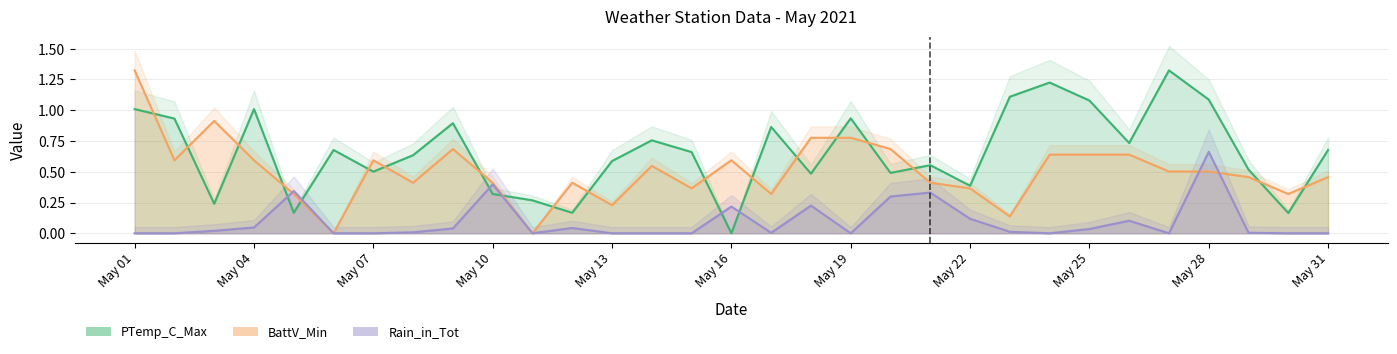

How many lines are shown in the chart?

3